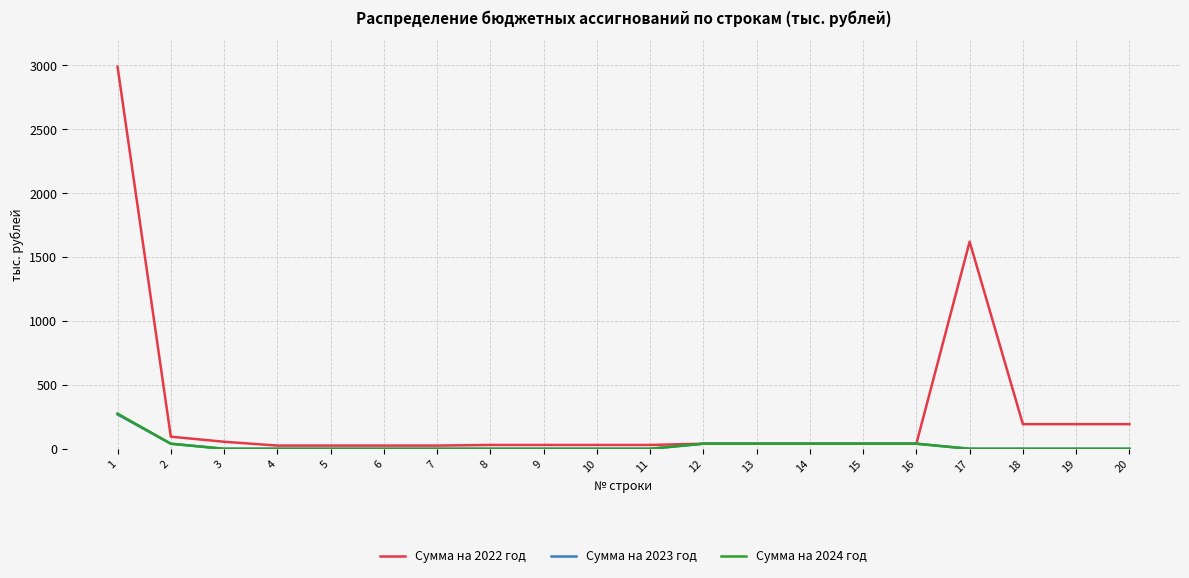

At which category is the sum across all series the highest?

1